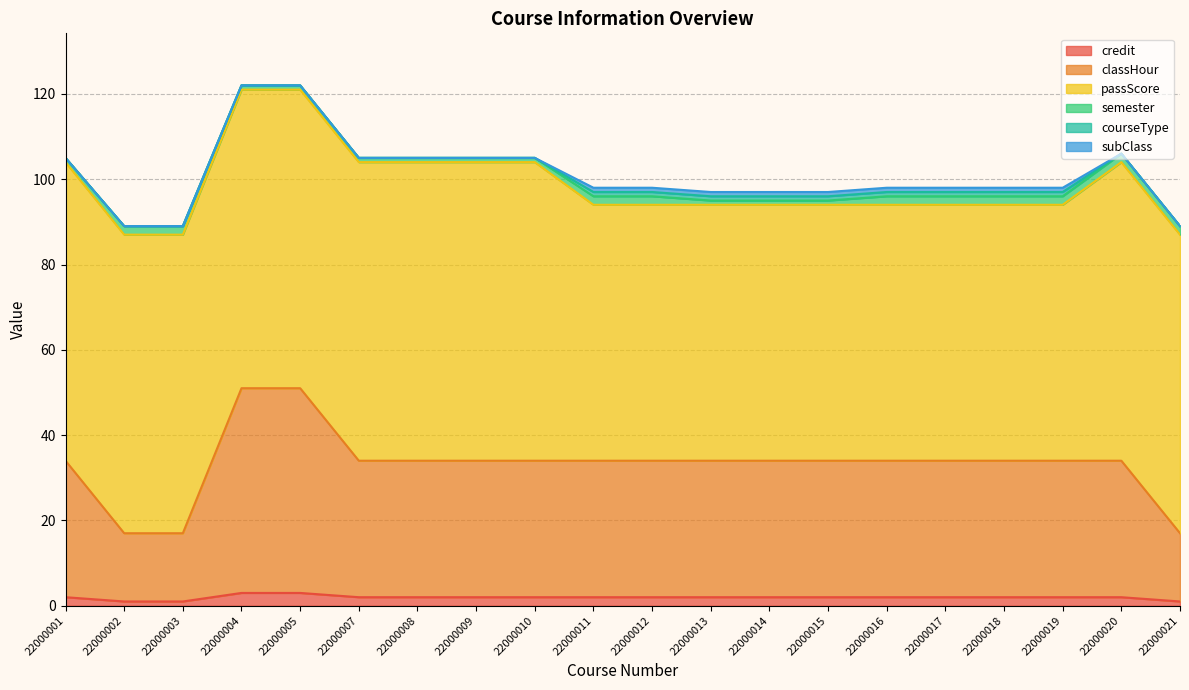

What is the difference between the credit values at 22000019 and 22000003?

1